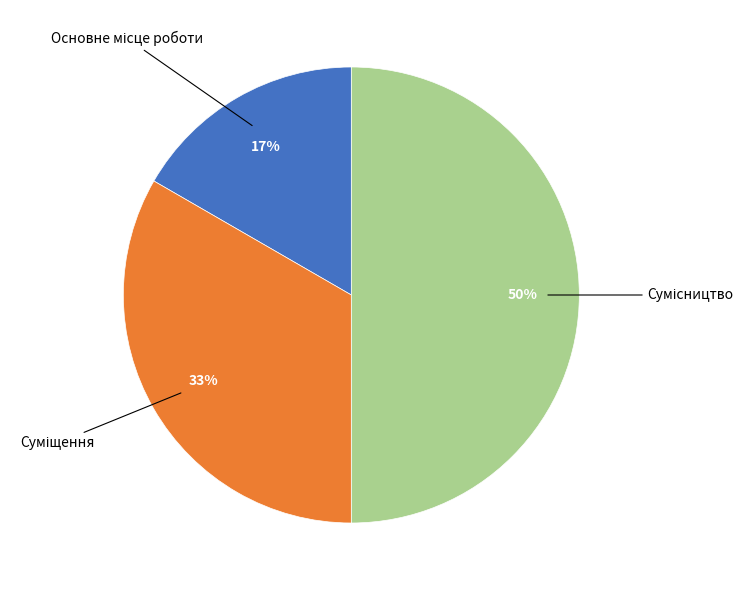

To the nearest percent, what is the difference between the largest and smallest slice percentages?

33%